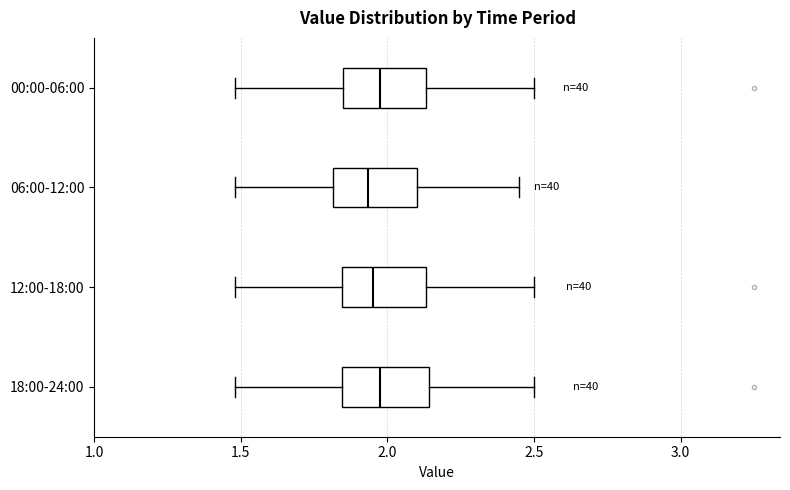

Reading bottom to top, read every box against the x-axis: the position of its median line, the range the box covers, and the ends of its whiskers. The values are not printed on the chart, so give them approximately, as read against the axis.

18:00-24:00: median 2.00, box 1.85 to 2.15, whiskers 1.50 to 2.50
12:00-18:00: median 1.95, box 1.85 to 2.15, whiskers 1.50 to 2.50
06:00-12:00: median 1.95, box 1.80 to 2.10, whiskers 1.50 to 2.45
00:00-06:00: median 2.00, box 1.85 to 2.15, whiskers 1.50 to 2.50